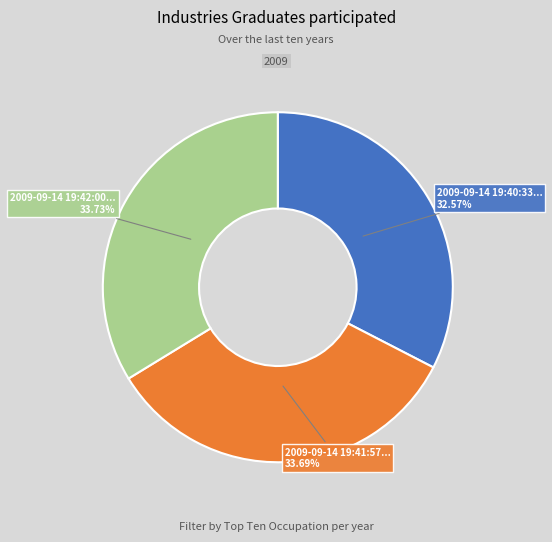

Is there a majority slice in this chart?

No